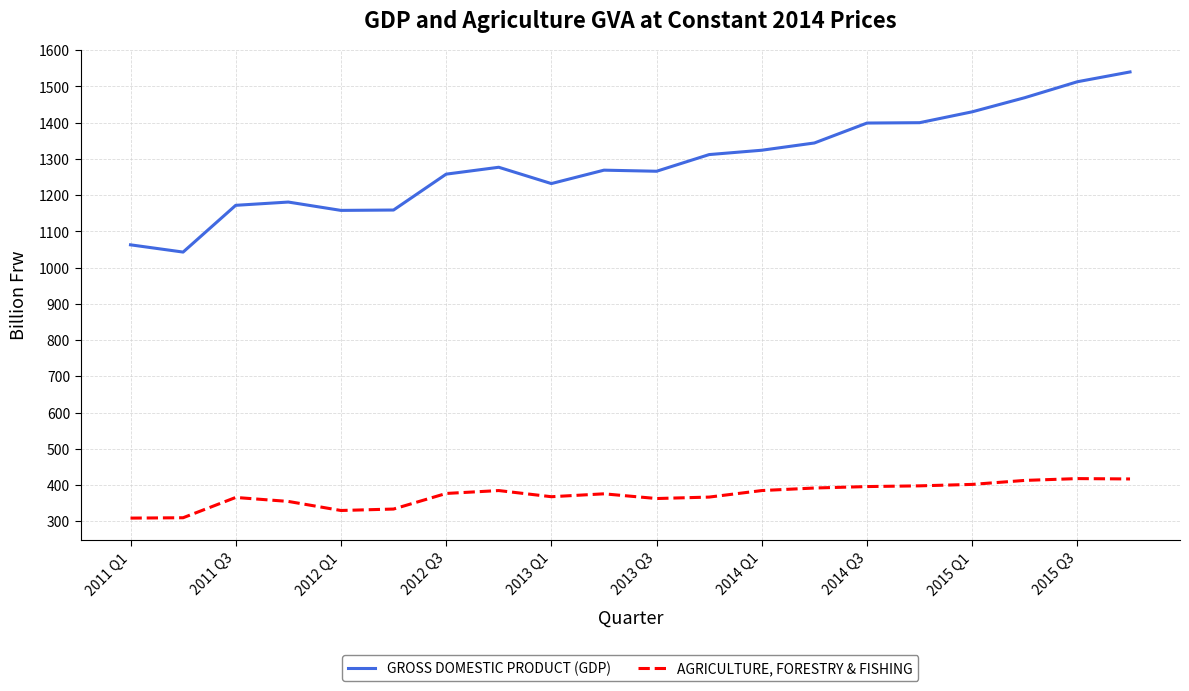

Which series has the largest range (max minus min)?

GROSS DOMESTIC PRODUCT (GDP)